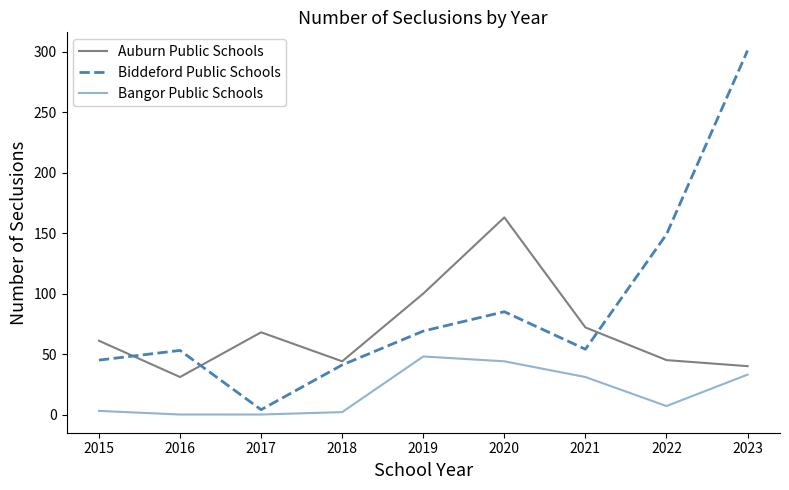

True or false: Bangor Public Schools and Biddeford Public Schools intersect in this chart.

False